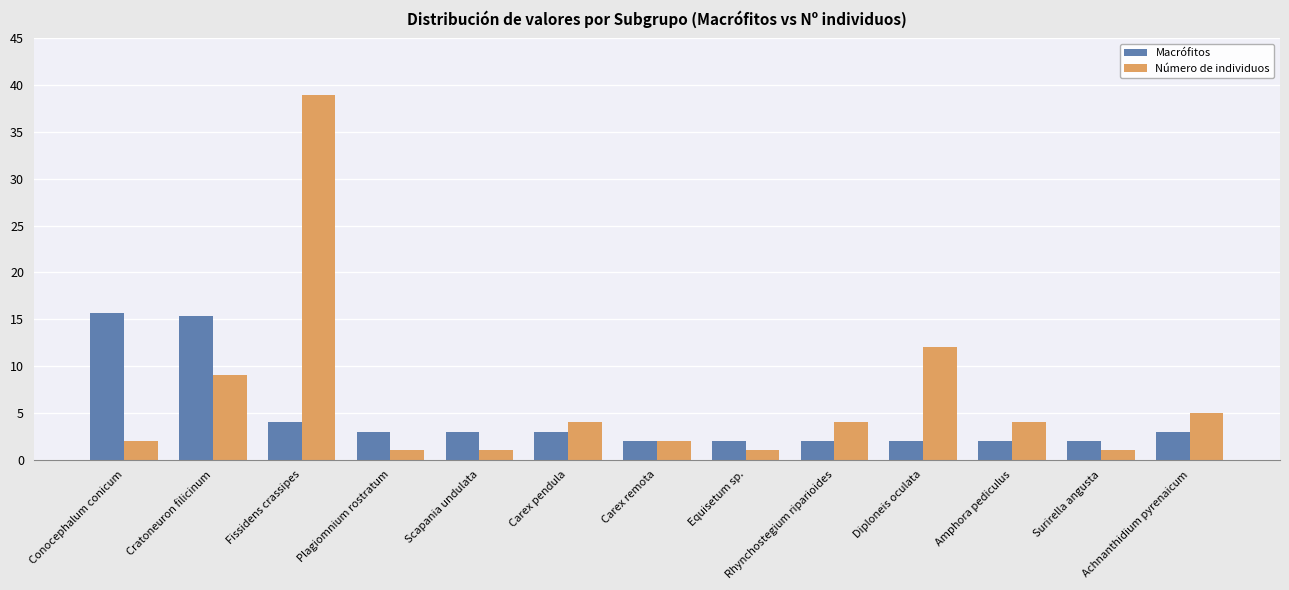

Is it true that Número de individuos equals 3.6 at Carex remota?

False